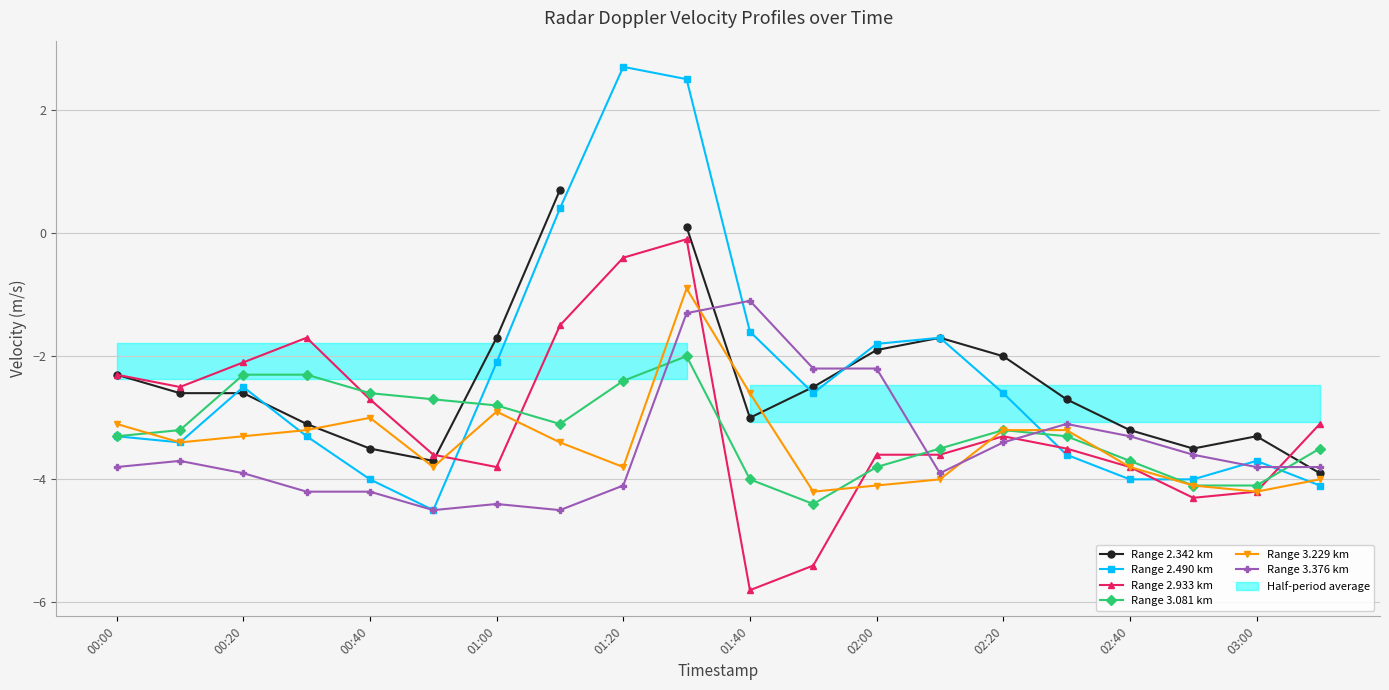

Is this an area chart (filled region under the line)?

No